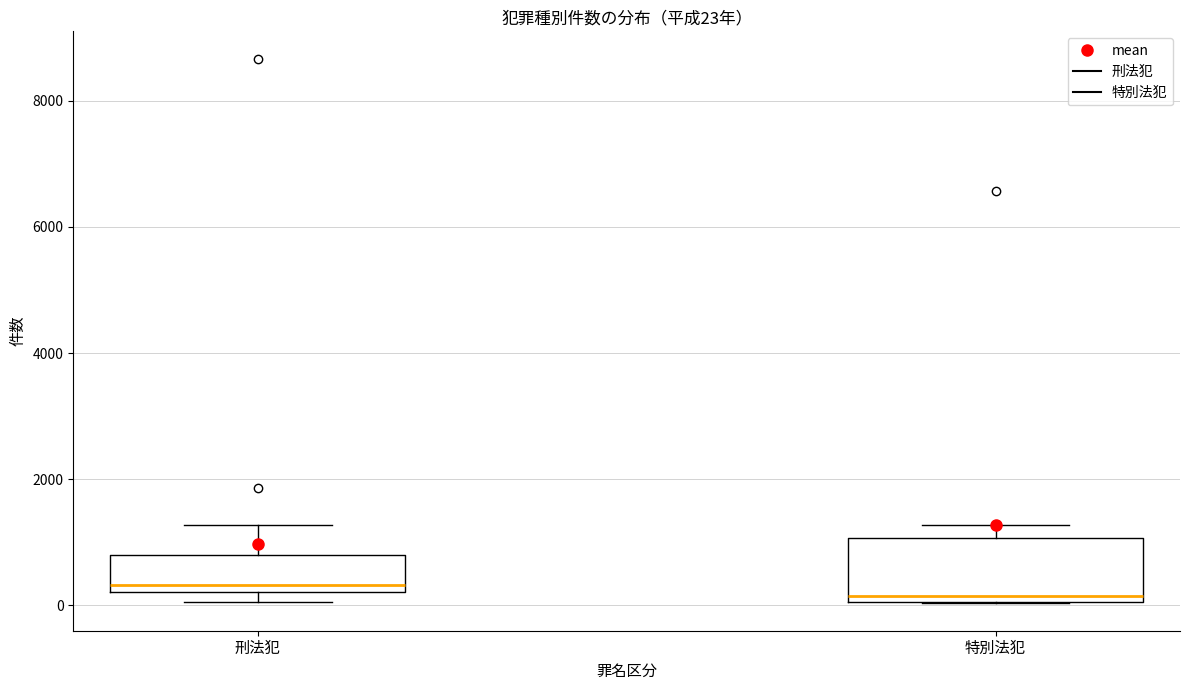

Which box is the tallest, from its lower edge to its upper edge?

特別法犯